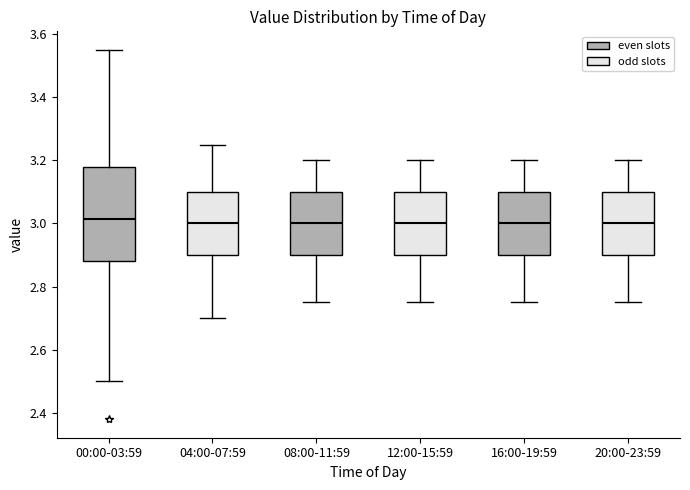

Reading left to right, transcribe this box plot: for each box, give where its median line is, the range the box spans, and where its two whiskers end, as read against the y-axis. The values are not printed on the chart, so give them approximately, as read against the axis.

00:00-03:59: median 3.02, box 2.88 to 3.18, whiskers 2.50 to 3.56
04:00-07:59: median 3.00, box 2.90 to 3.10, whiskers 2.70 to 3.26
08:00-11:59: median 3.00, box 2.90 to 3.10, whiskers 2.76 to 3.20
12:00-15:59: median 3.00, box 2.90 to 3.10, whiskers 2.76 to 3.20
16:00-19:59: median 3.00, box 2.90 to 3.10, whiskers 2.76 to 3.20
20:00-23:59: median 3.00, box 2.90 to 3.10, whiskers 2.76 to 3.20